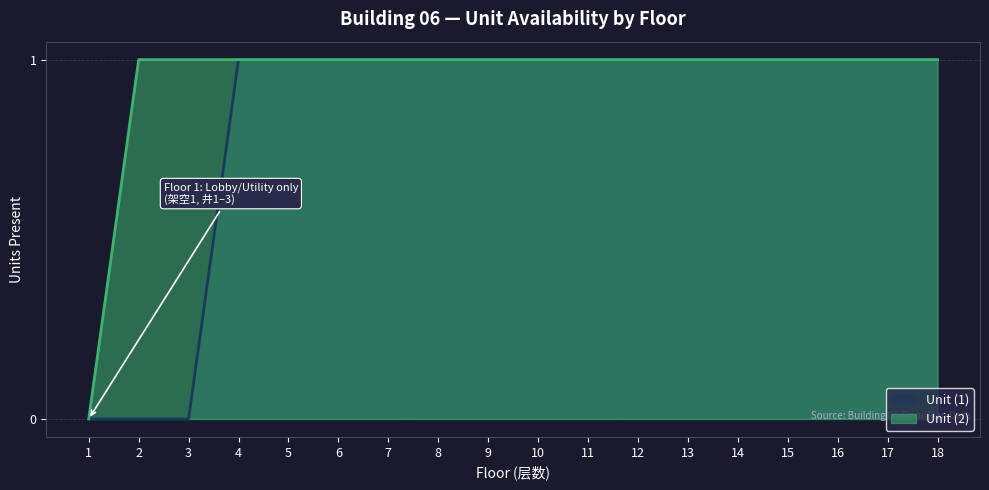

At which category is the sum across all series the highest?

4